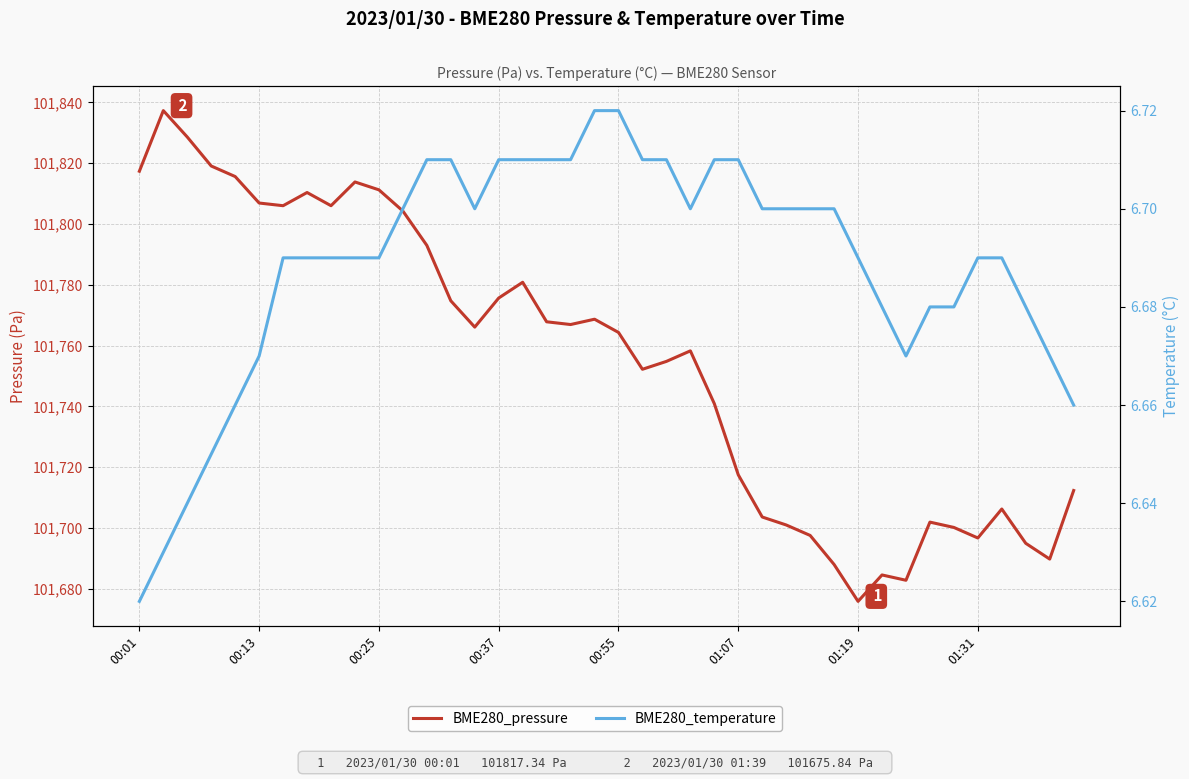

True or false: BME280_pressure and BME280_temperature intersect in this chart.

False